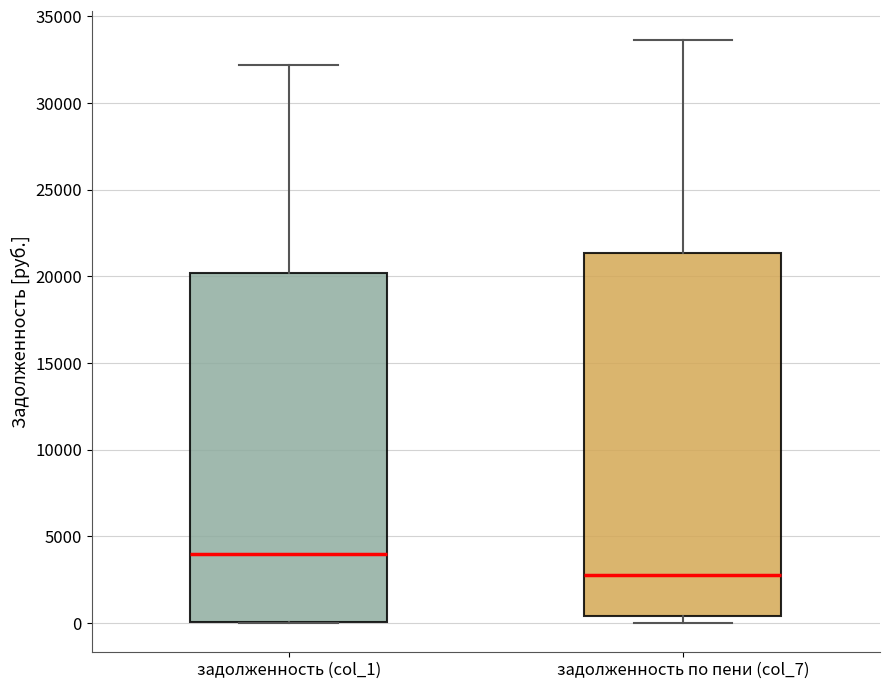

Reading left to right, read every box against the y-axis: the position of its median line, the range the box covers, and the ends of its whiskers. The values are not printed on the chart, so give them approximately, as read against the axis.

задолженность (col_1): median 4000, box 0 to 20000, whiskers 0 to 32000
задолженность по пени (col_7): median 3000, box 500 to 21500, whiskers 0 to 33500